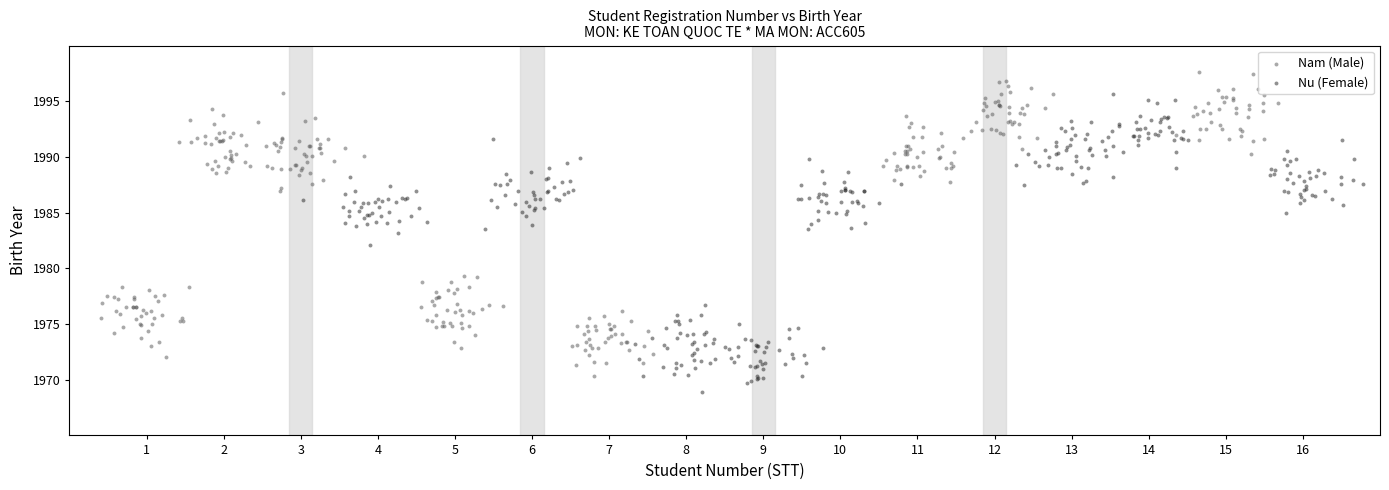

Which series contains the highest Y value?

Nam (Male)